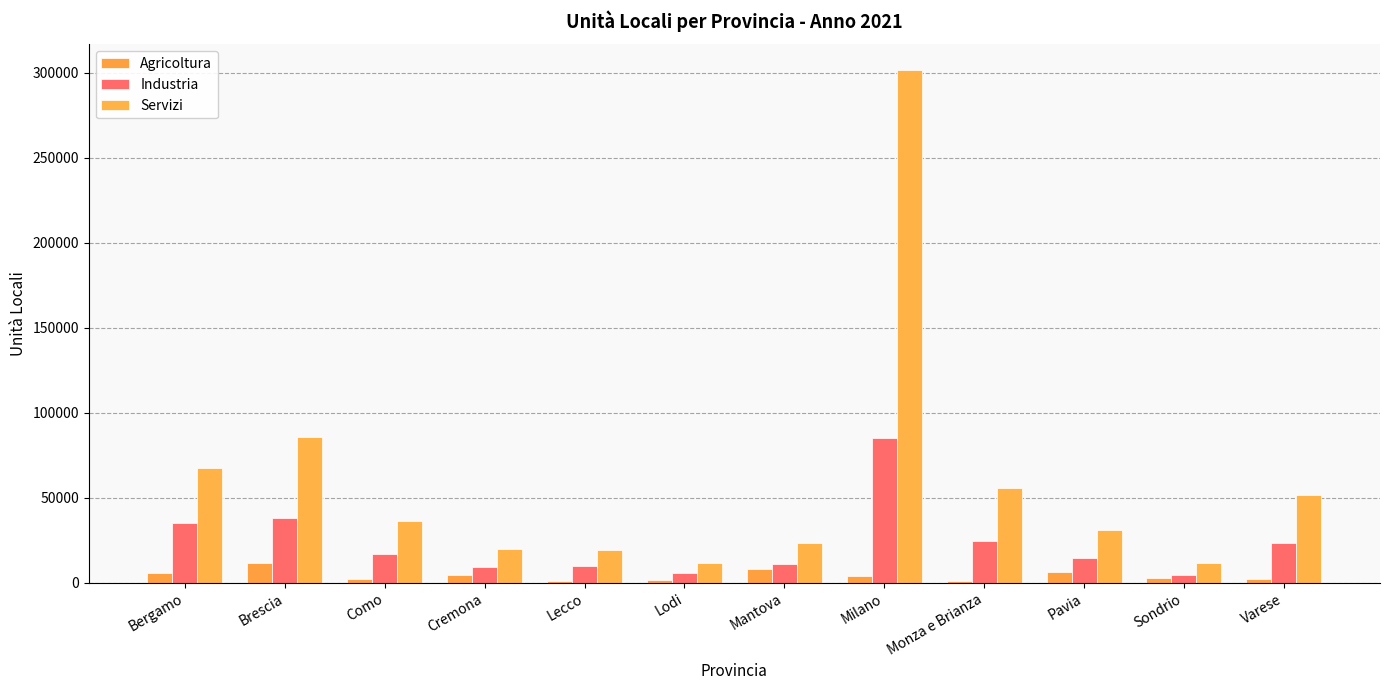

At Cremona, list the series in order from smallest to largest.

Agricoltura, Industria, Servizi